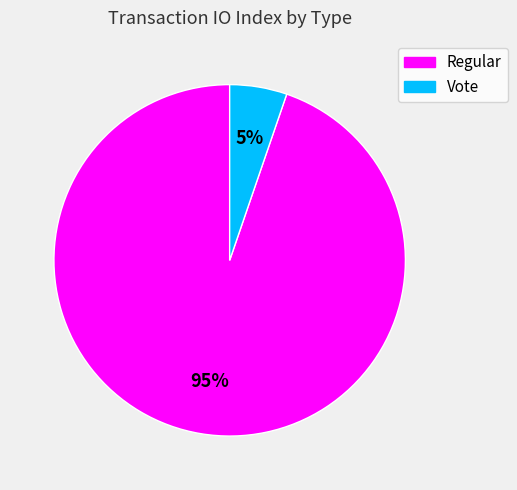

What percentage is the Regular slice, to the nearest percent?

95%